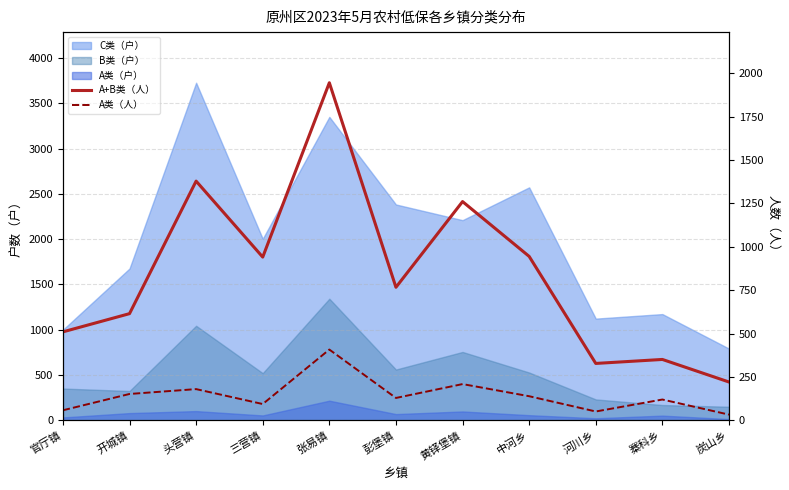

True or false: A+B类（人） and A类（人） intersect in this chart.

False